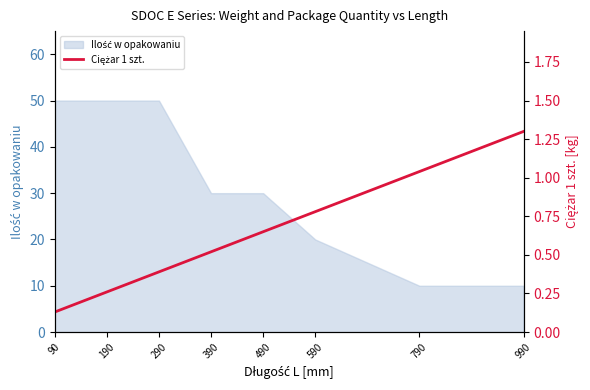

Is it true that the value at 90 is 0.1?

True